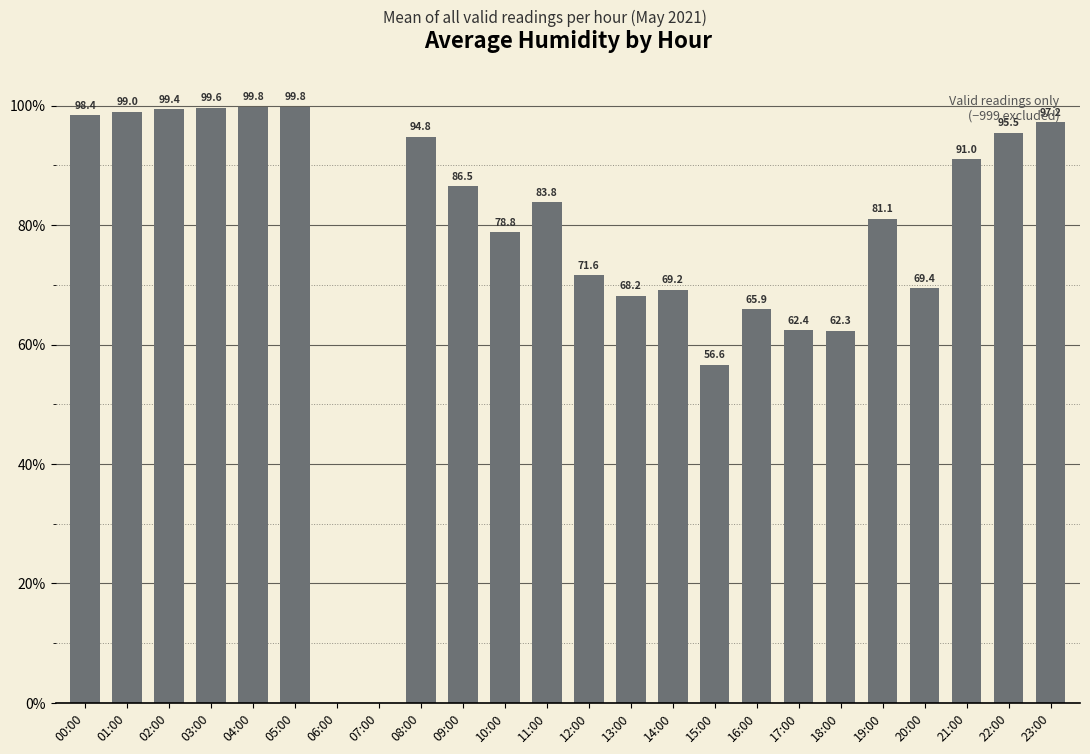

What is the maximum value shown in the chart?

99.8